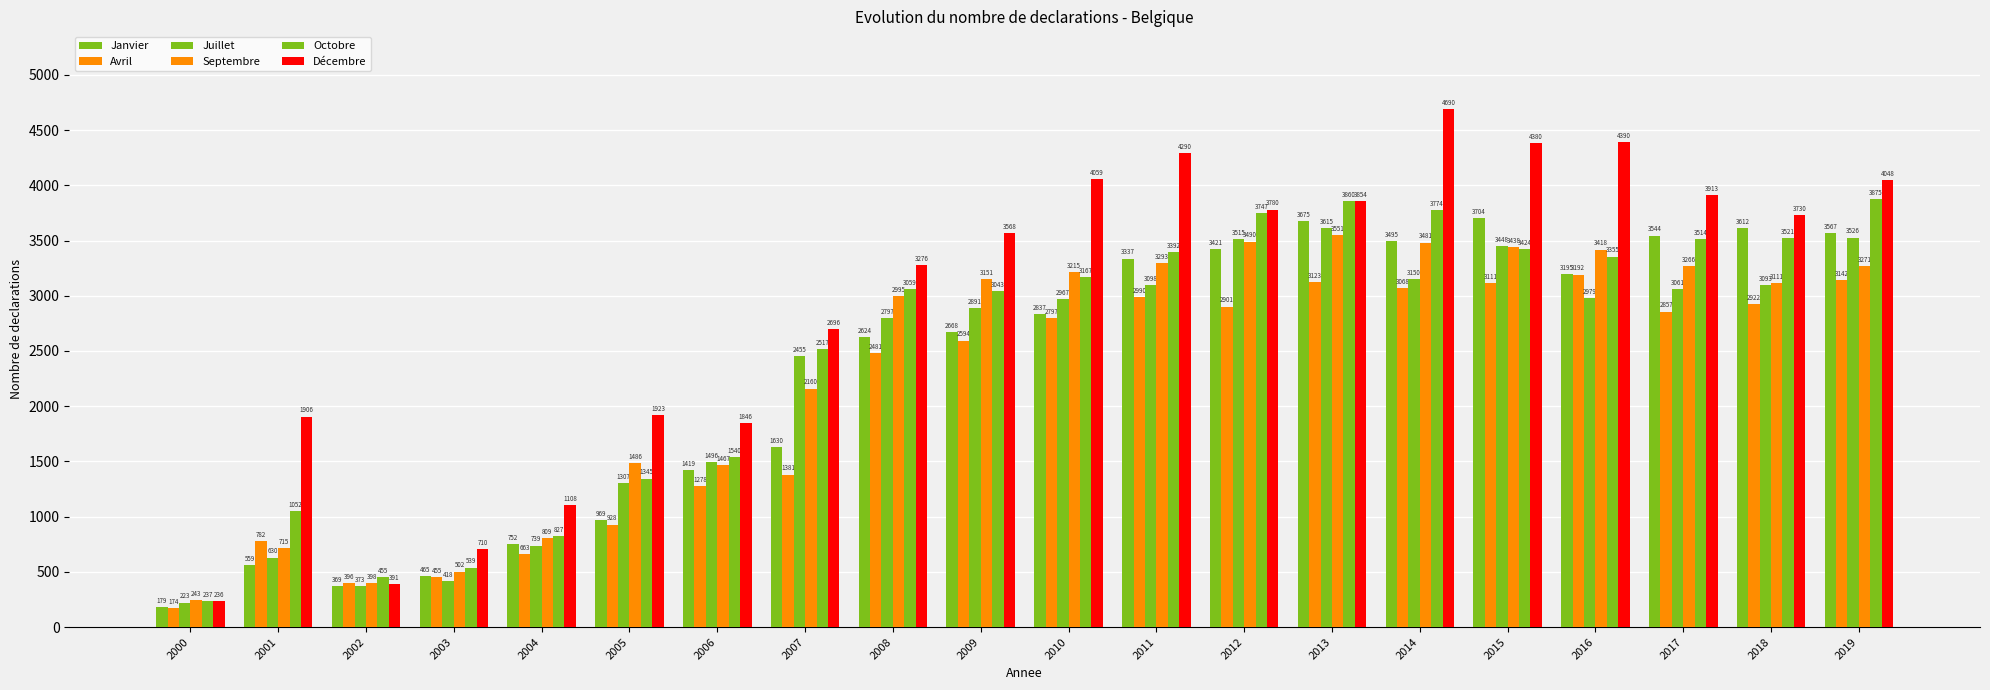

What is the difference between the maximum and minimum values in the Octobre series?

3638